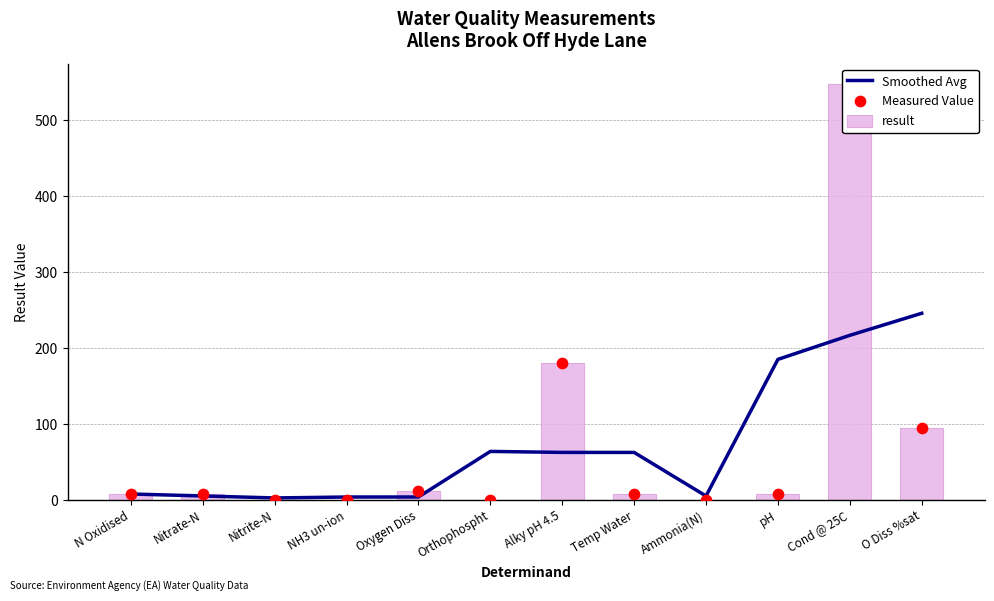

Which series has the widest spread of Y values?

result